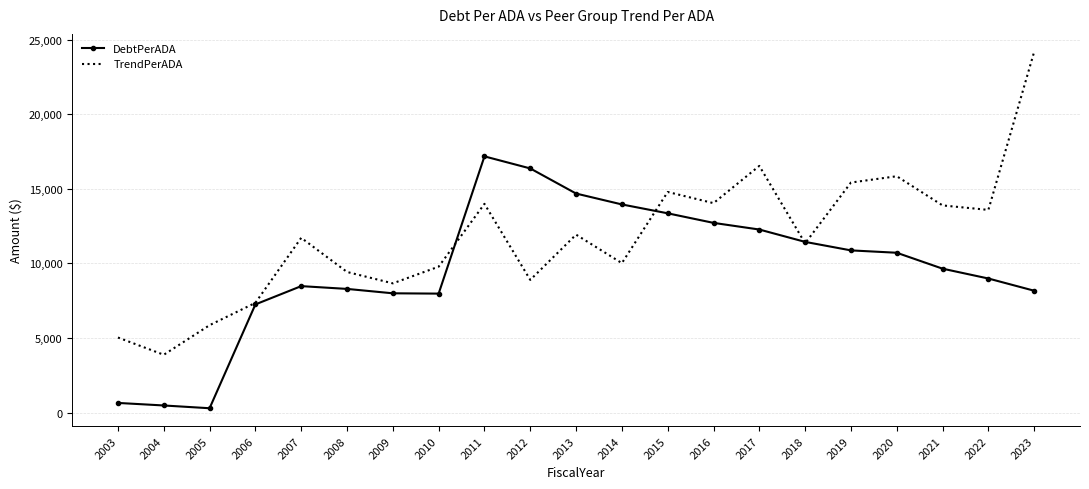

What is the difference between the maximum and minimum values in the TrendPerADA series?

20326.8